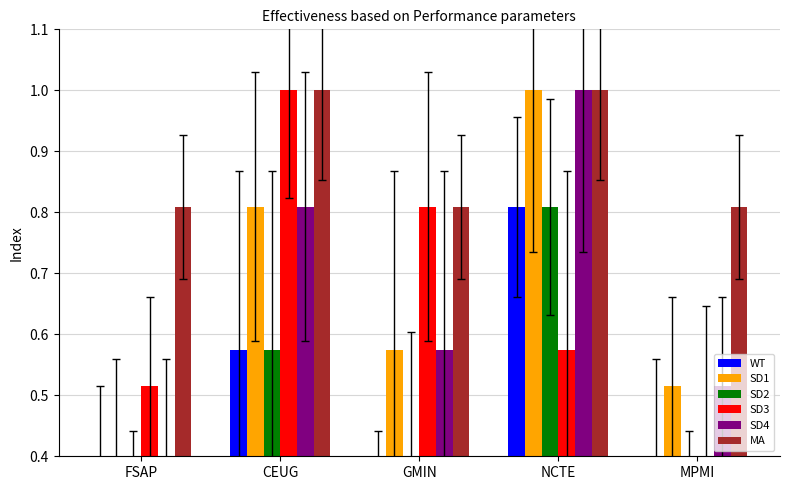

Does the chart contain any negative values?

No